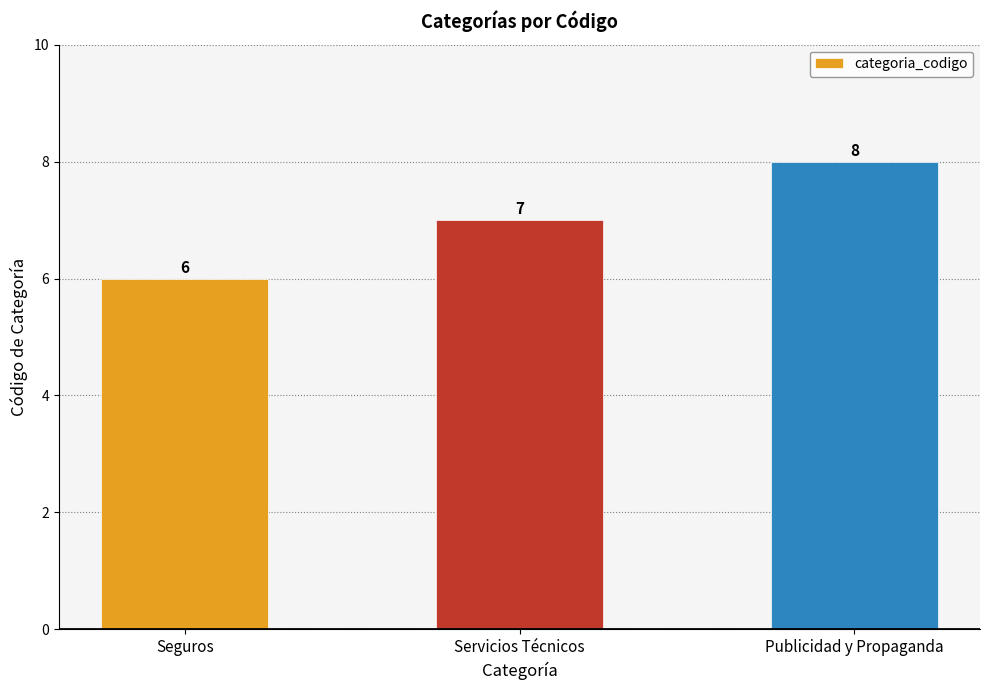

Reading left to right, transcribe all the data shown in this chart.

Seguros=6	Servicios Técnicos=7	Publicidad y Propaganda=8